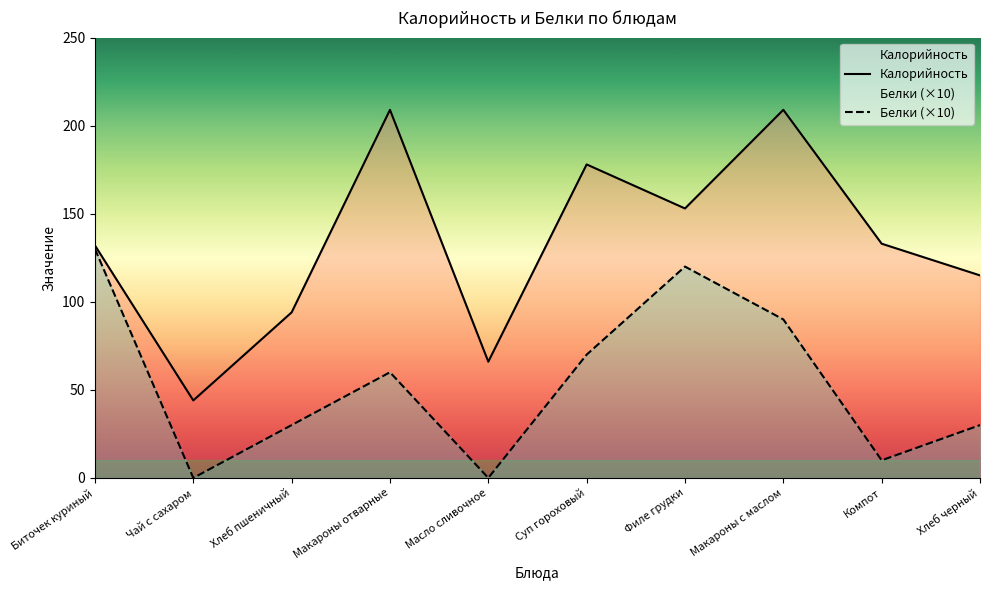

At which label does Белки reach its minimum?

Чай с сахаром